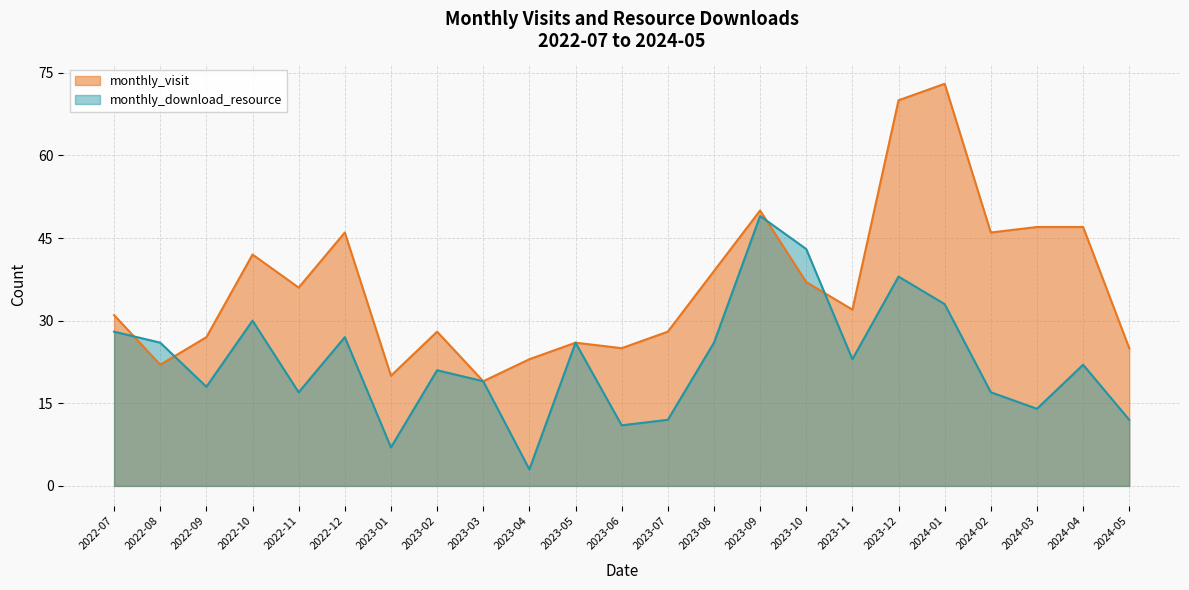

How many data points does each series have?

23